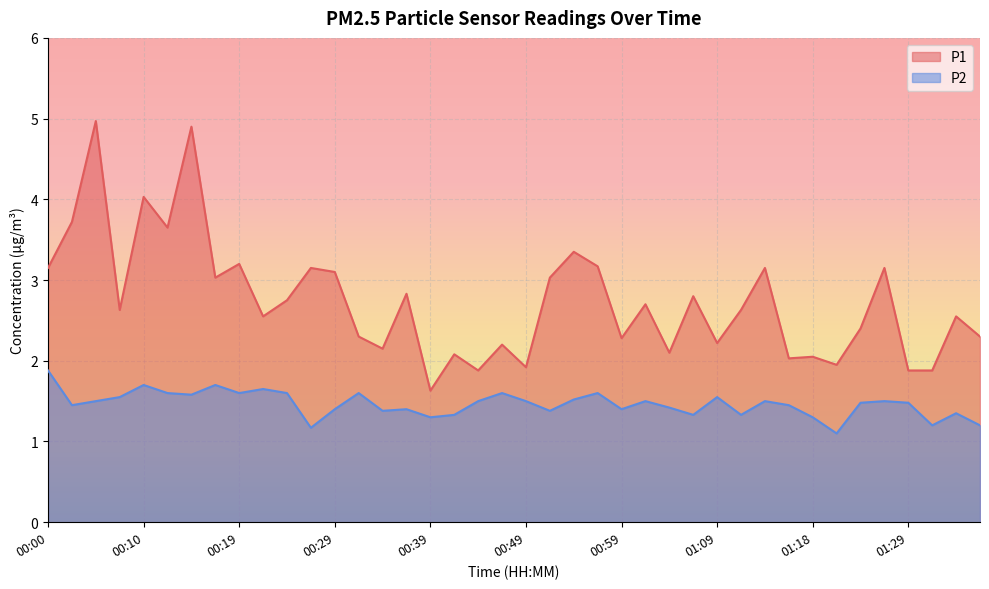

Rank the series by their average value, from lowest to highest.

P2, P1